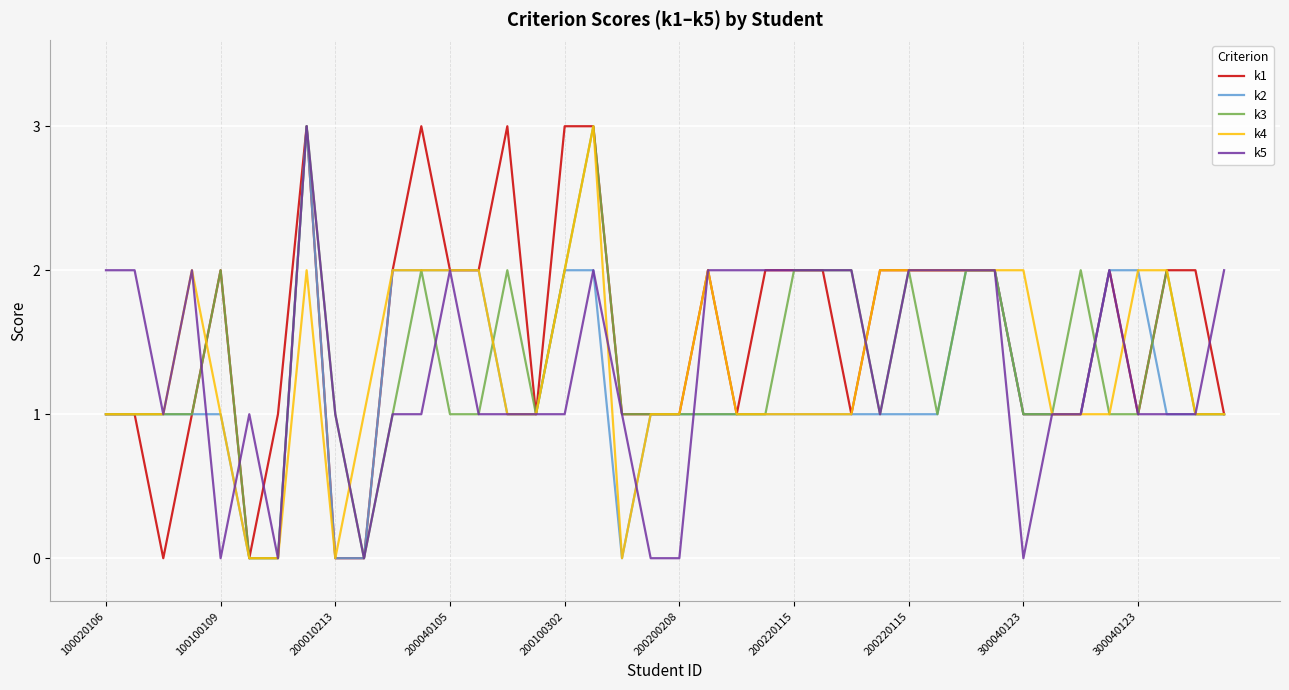

What are all the series names shown in the legend?

k1, k2, k3, k4, k5